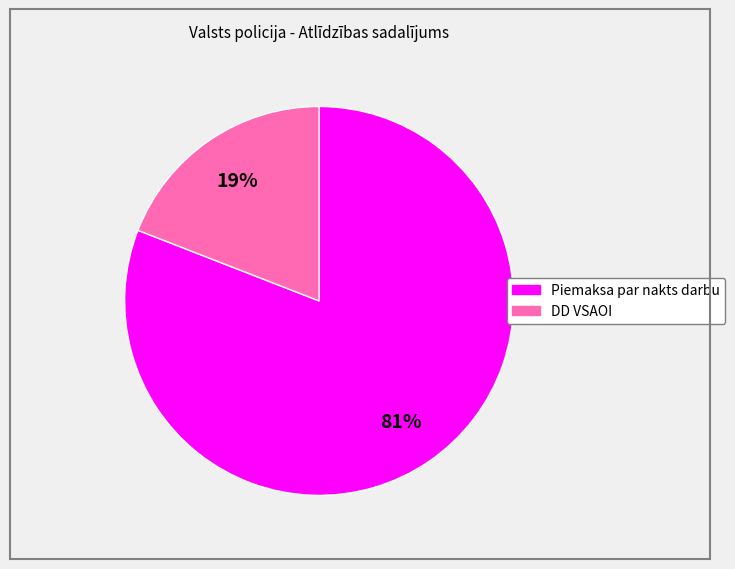

Between Piemaksa par nakts darbu and DD VSAOI, which is larger?

Piemaksa par nakts darbu